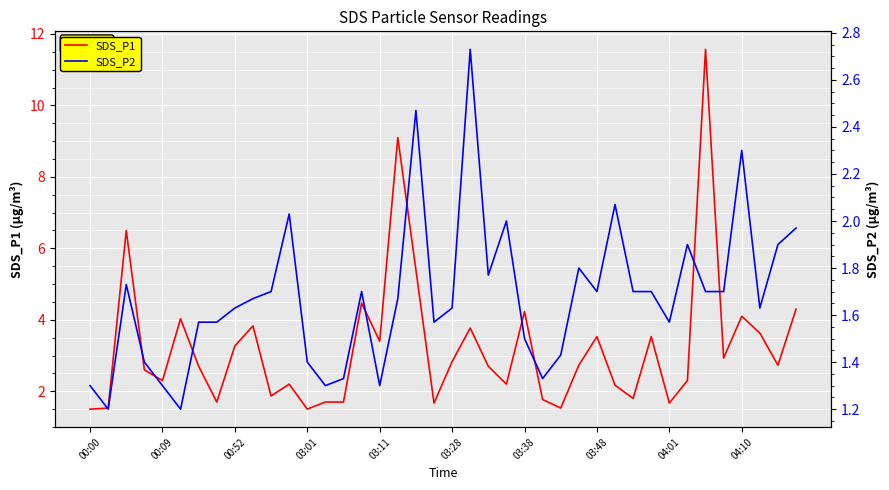

What is the minimum value for SDS_P1?

1.5